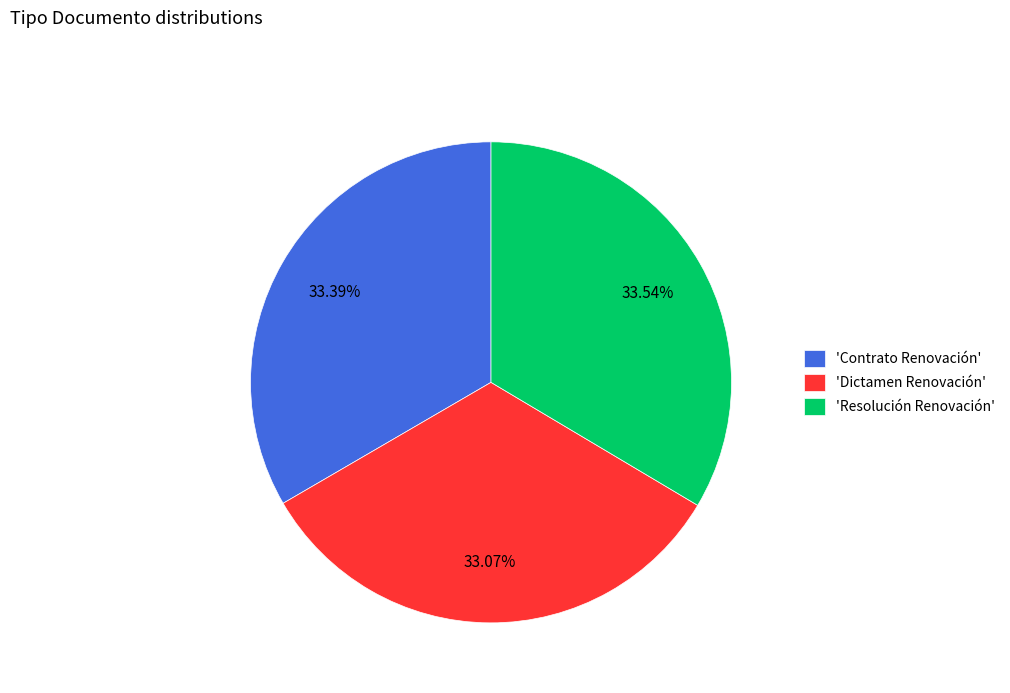

How many segments does this pie chart have?

3